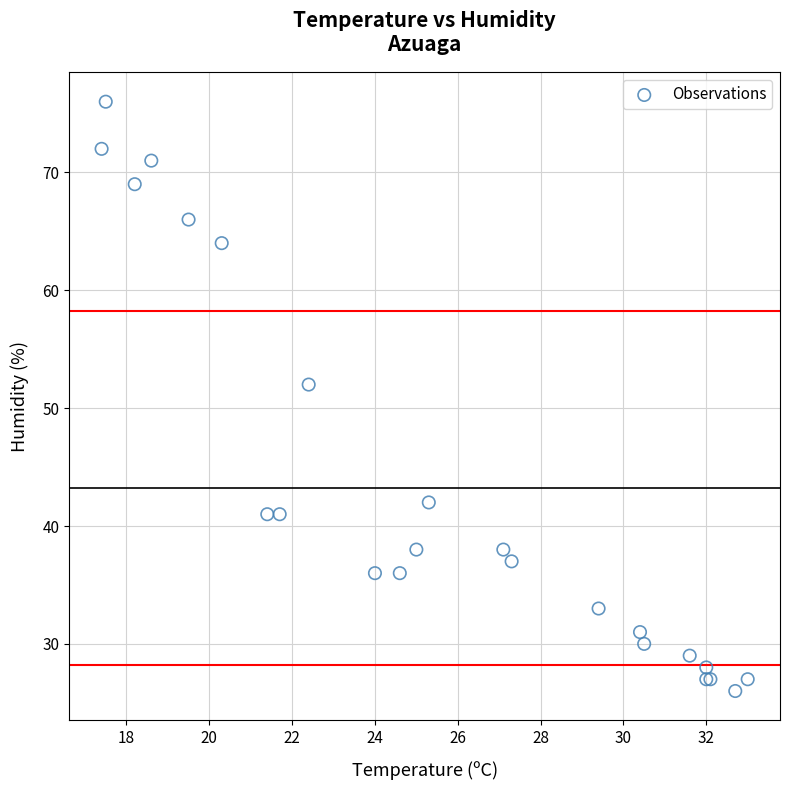

What Y value in the scatter plot is closest to 51?

52